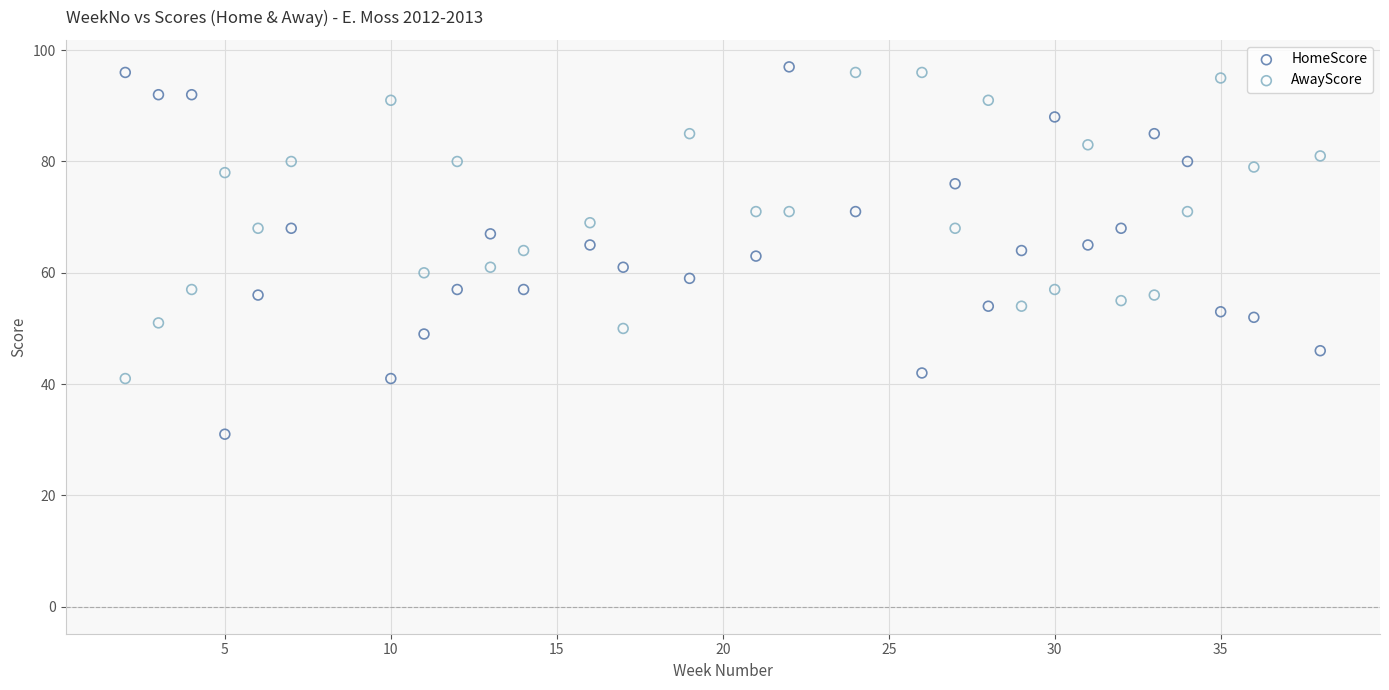

Across all data points, what is the range of Y values (max minus min)?

66